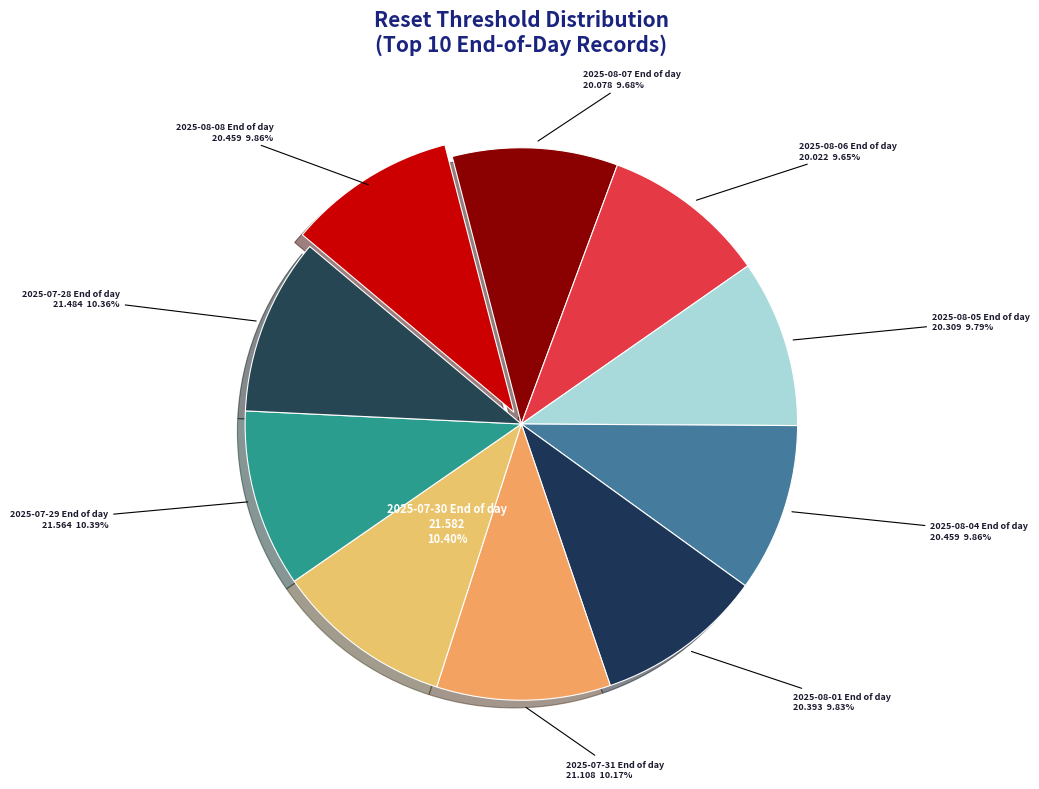

Approximately how many times larger is the value at 2025-08-06 End of day compared to 2025-07-30 End of day?

0.9